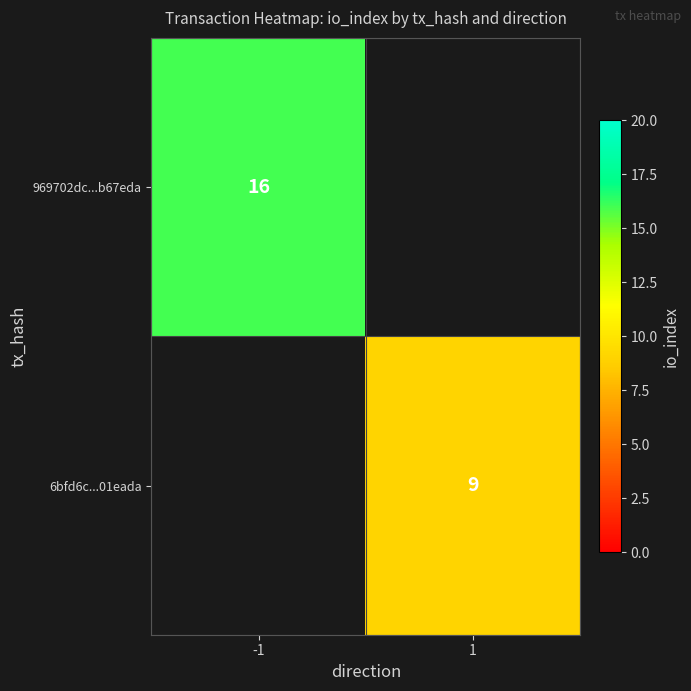

True or false: 6bfd6c...01eada has a value of 3 at 1.

False